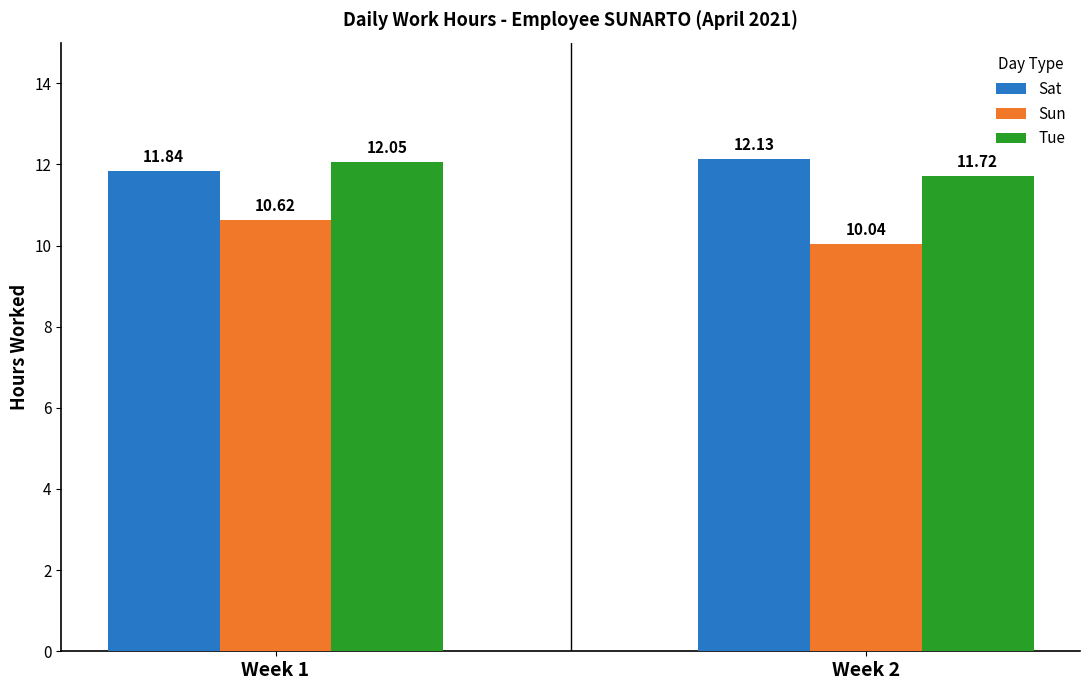

At which label is Tue closest to 11?

Week 2